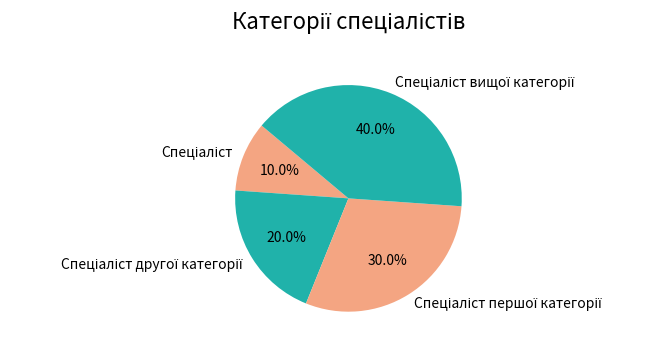

How many segments does this pie chart have?

4